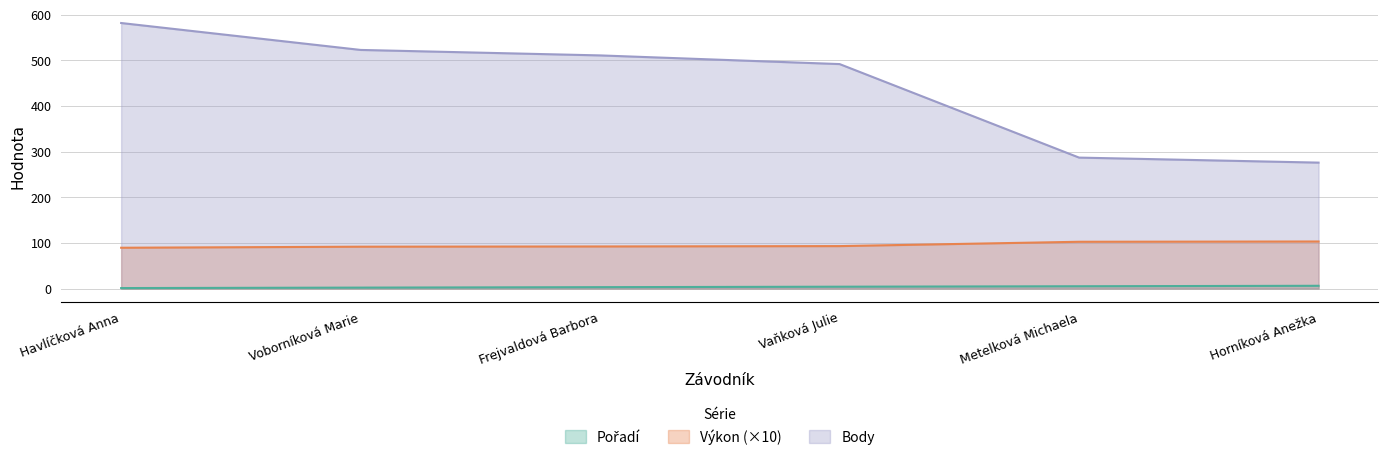

Which category has the lowest value in the Body series?

Horníková Anežka